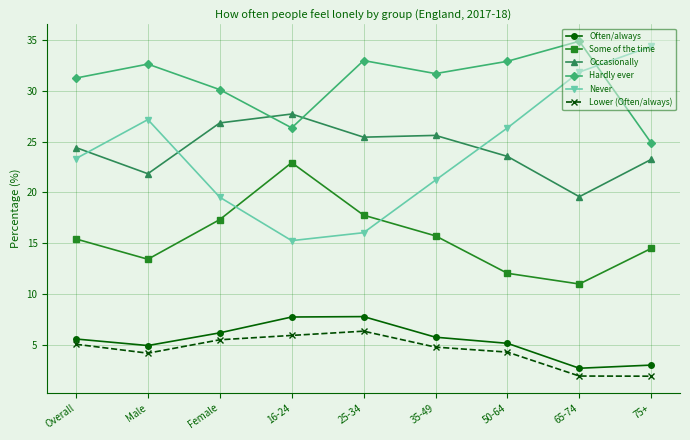

What is the sum of the Lower (Often/always) values at Male and Female?

9.6